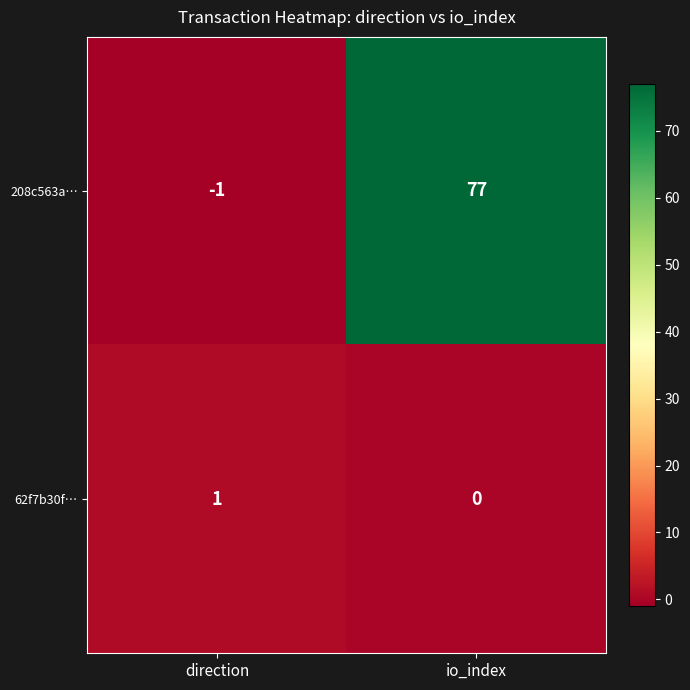

True or false: 208c563a… has a value of 119 at io_index.

False